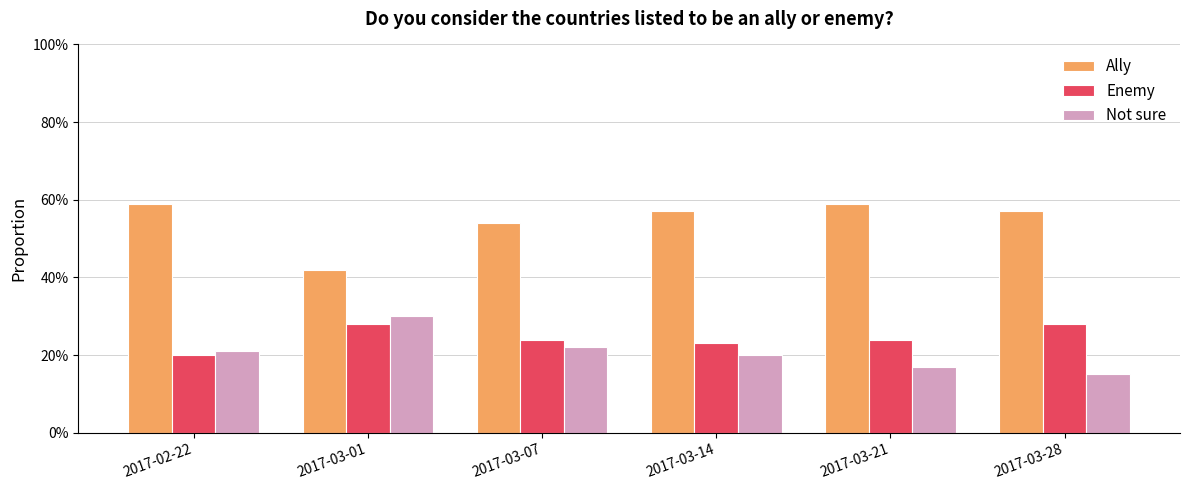

True or false: Ally has a value of 0.6 at 2017-03-21.

True